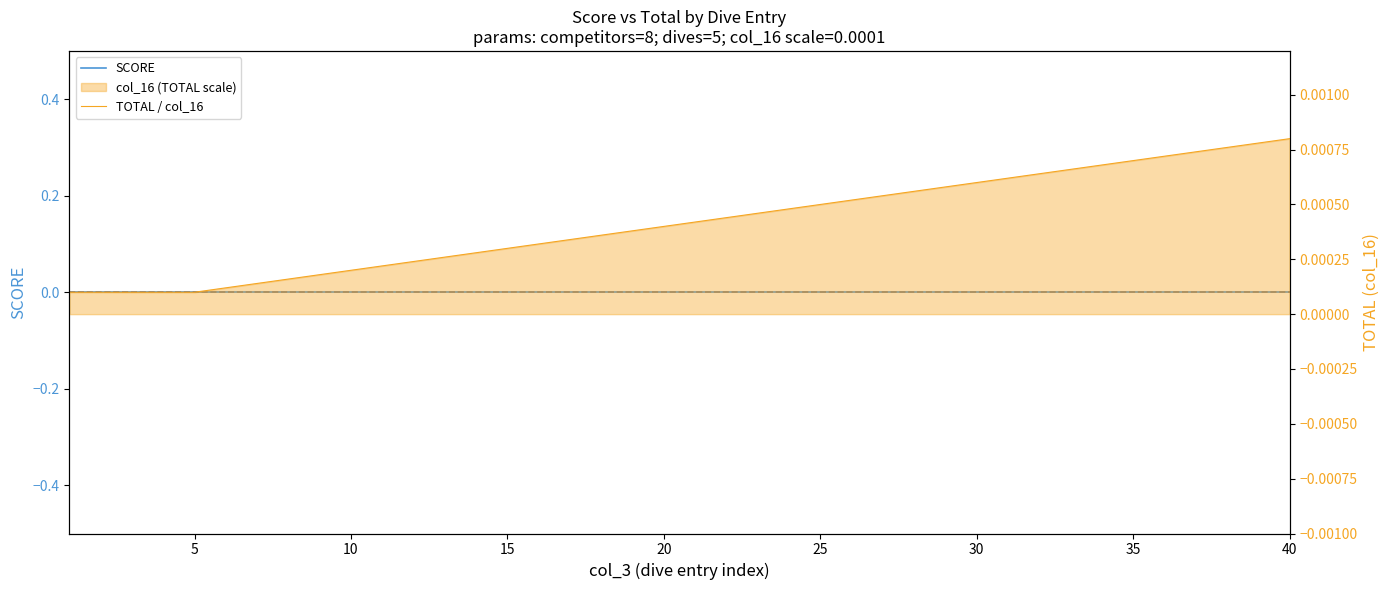

How many TOTAL / col_16 values are between 0 and 1?

40